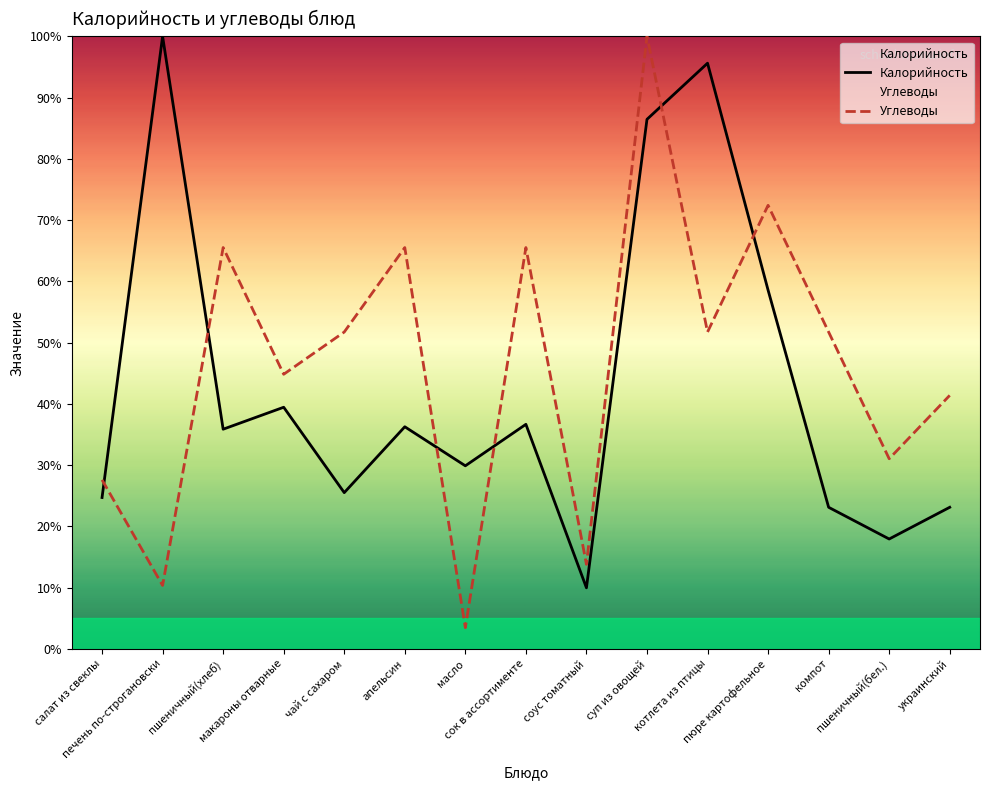

True or false: Калорийность has more than 1 interior local peaks.

True